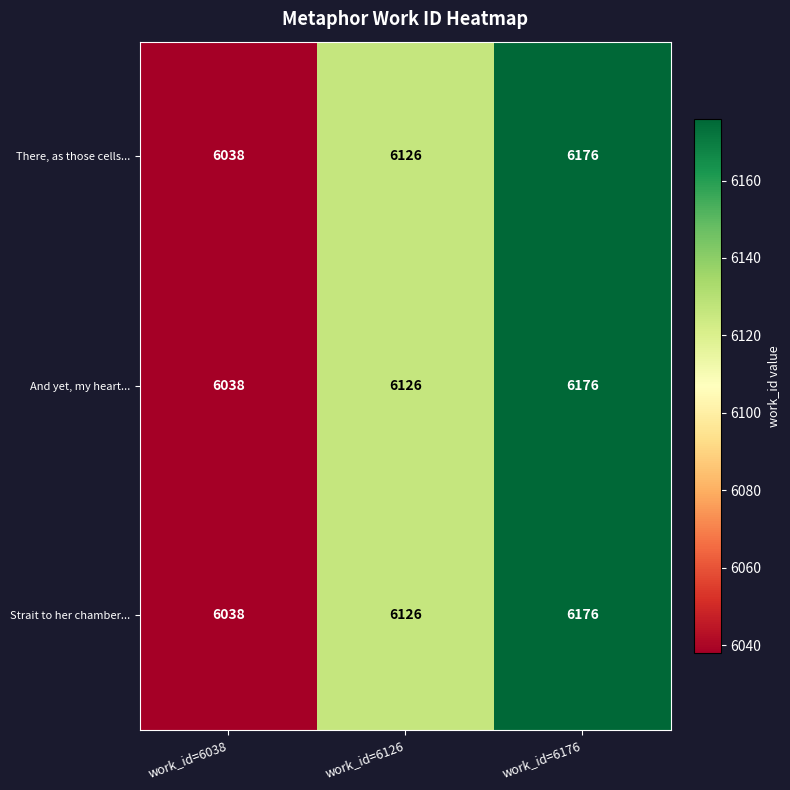

Is it true that And yet, my heart... equals 6038 at work_id=6038?

True